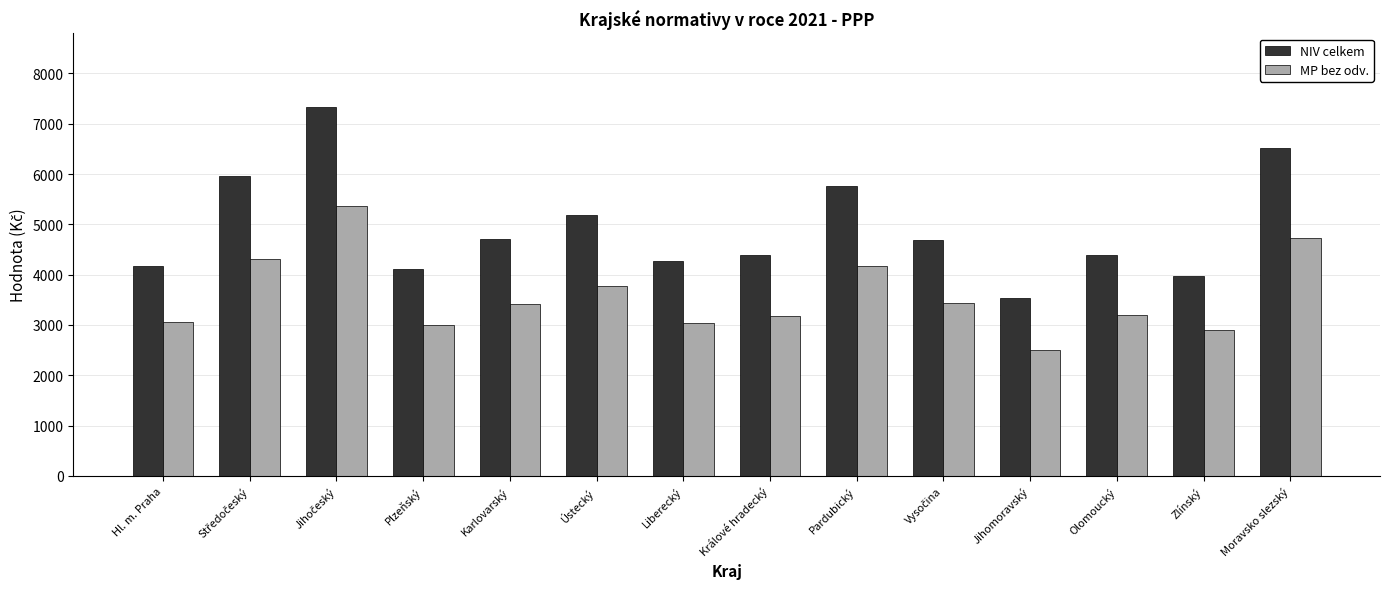

Rank the series by their maximum value, from lowest to highest.

MP bez odv., NIV celkem